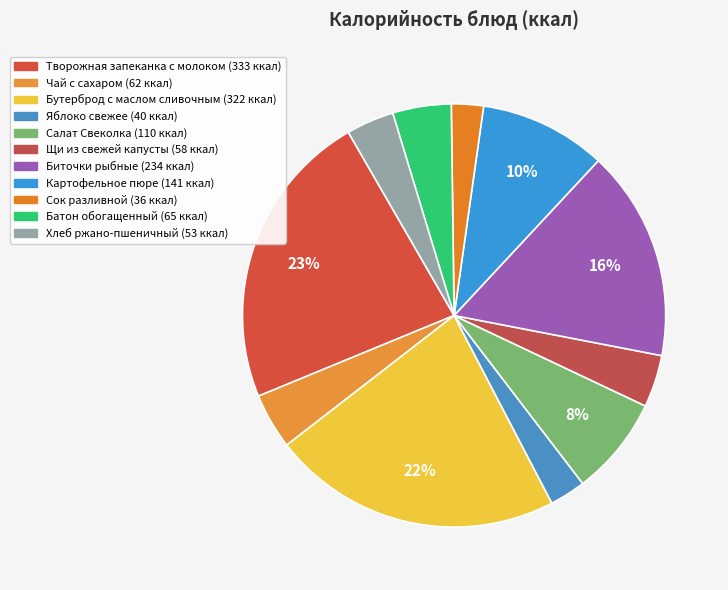

Combined, do Хлеб ржано-пшеничный and Салат Свеколка account for over 50%?

No